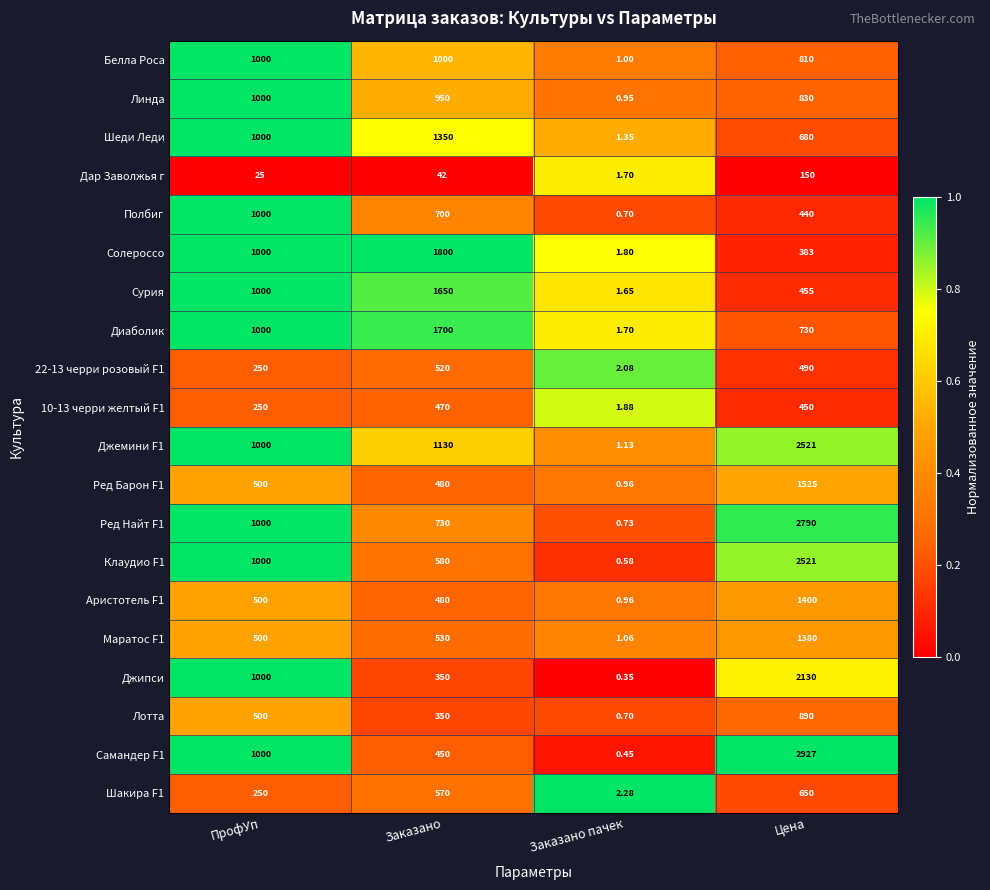

Which label corresponds to the smallest value in the chart?

Заказано пачек